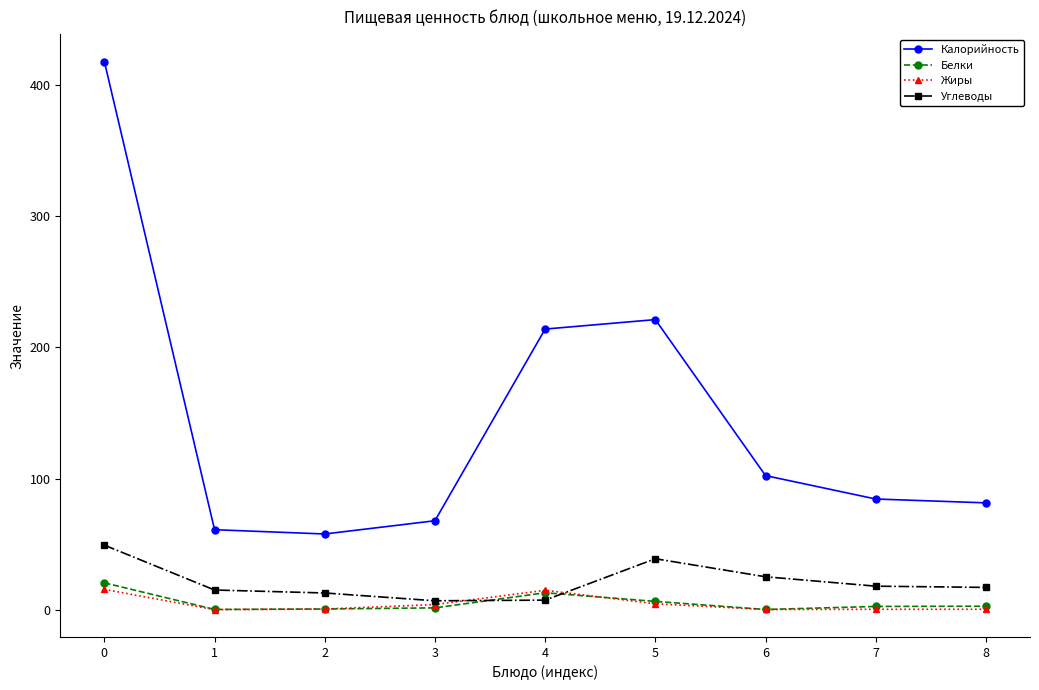

Which series has the largest range (max minus min)?

Калорийность